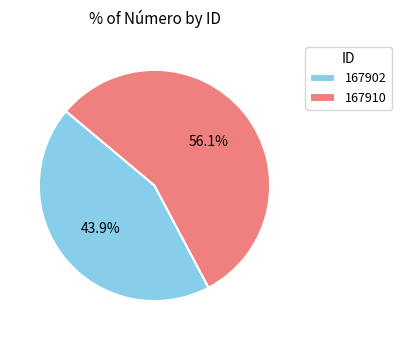

Which category has the biggest portion of the pie?

167910